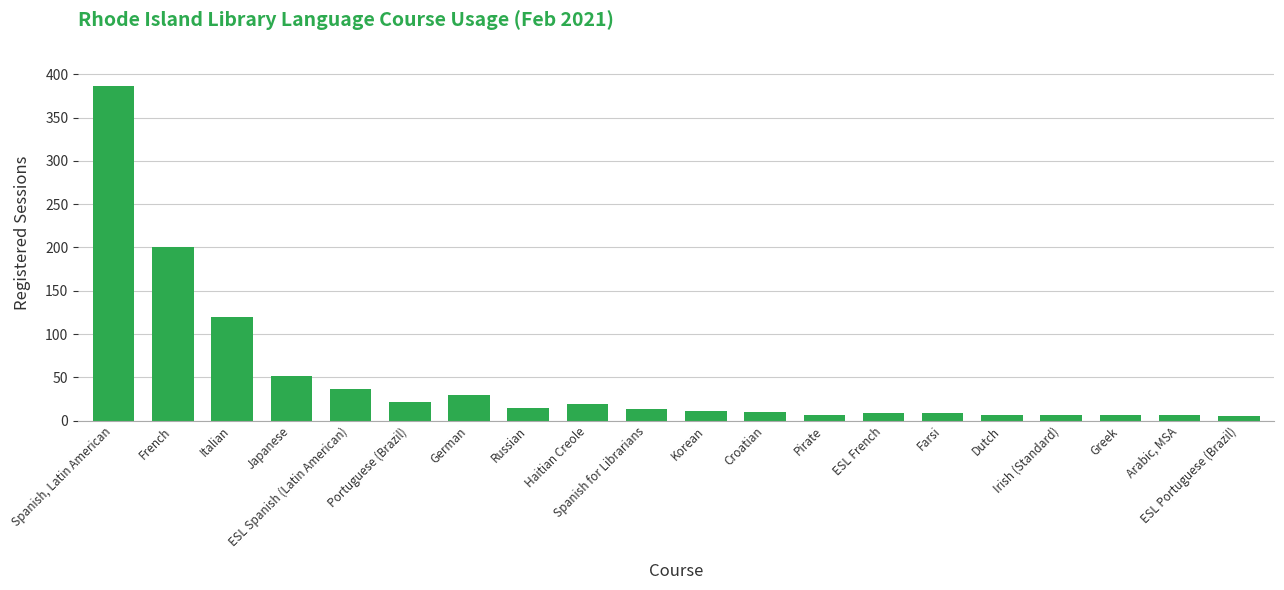

What is the difference between the maximum and minimum values?

382